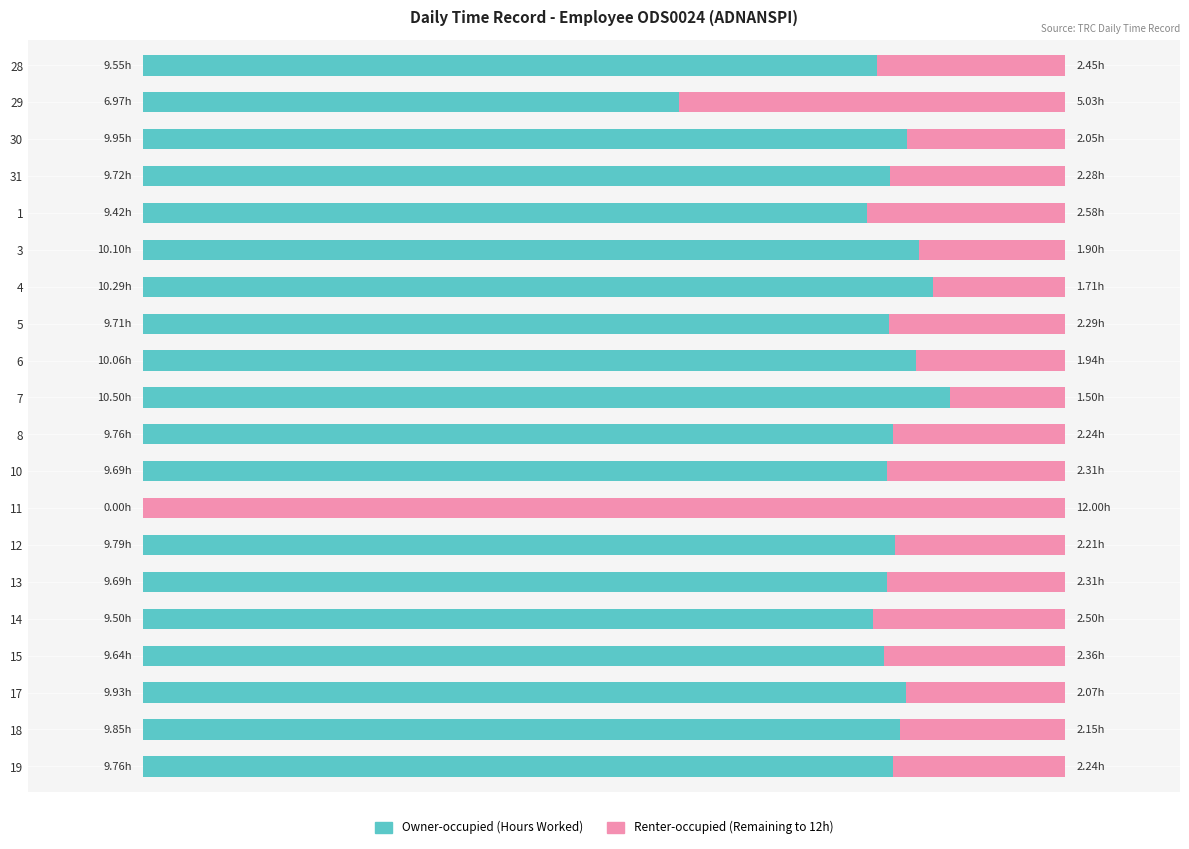

What is the ratio of the value at 30 to the value at 1?

1.1